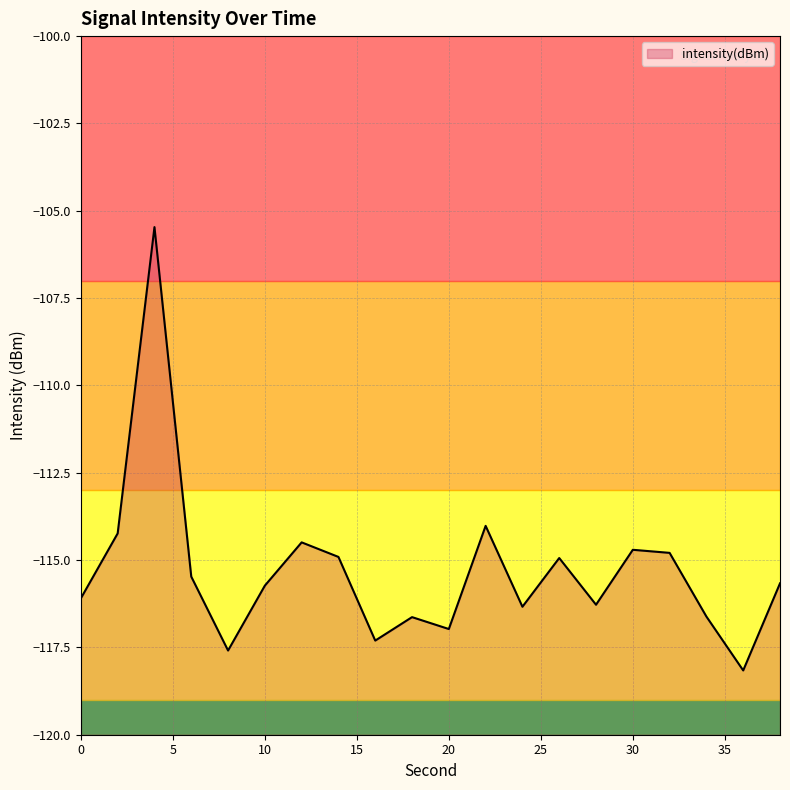

Does the chart display data point markers on the line(s)?

No